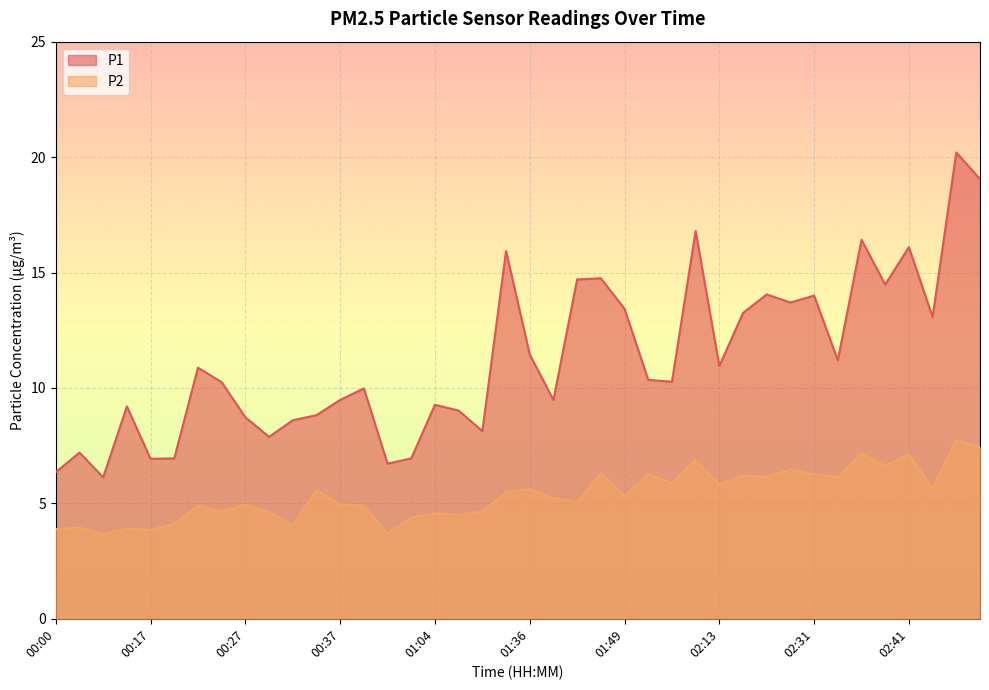

Does the chart display data point markers on the line(s)?

No